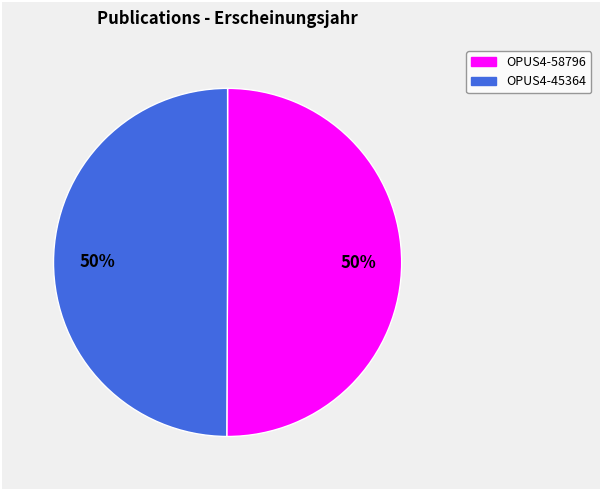

The OPUS4-45364 slice represents 65% of the pie. True or false?

False